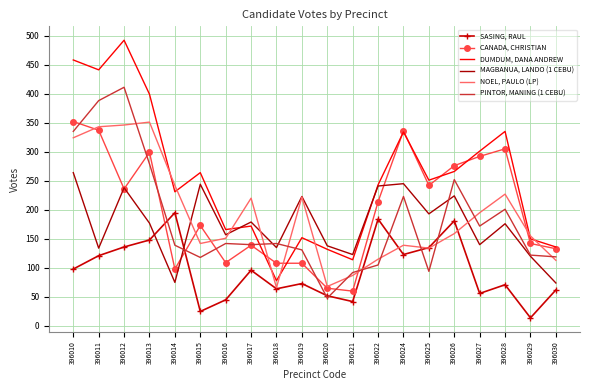

In MAGBANUA, LANDO (1 CEBU), how many points are lower than both neighbors (excluding endpoints)?

7